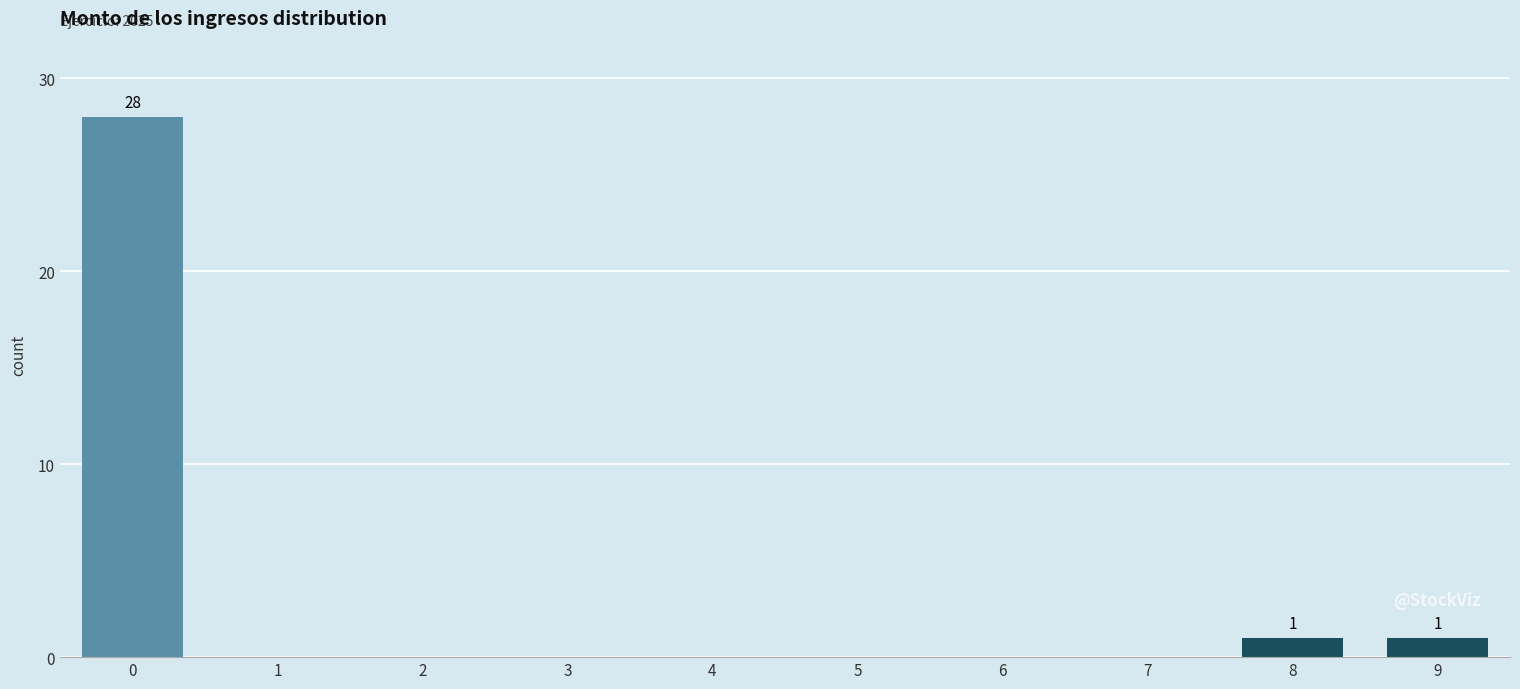

Reading left to right, transcribe all the data shown in this chart.

0=28	1=0	2=0	3=0	4=0	5=0	6=0	7=0	8=1	9=1